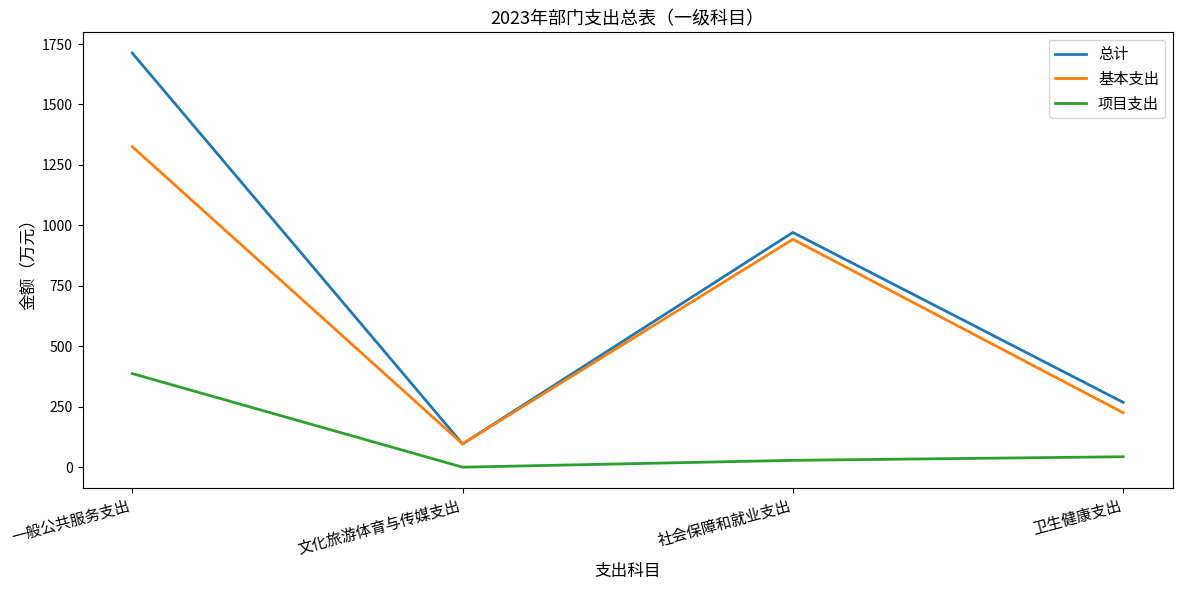

Which series has the largest total across all categories?

总计